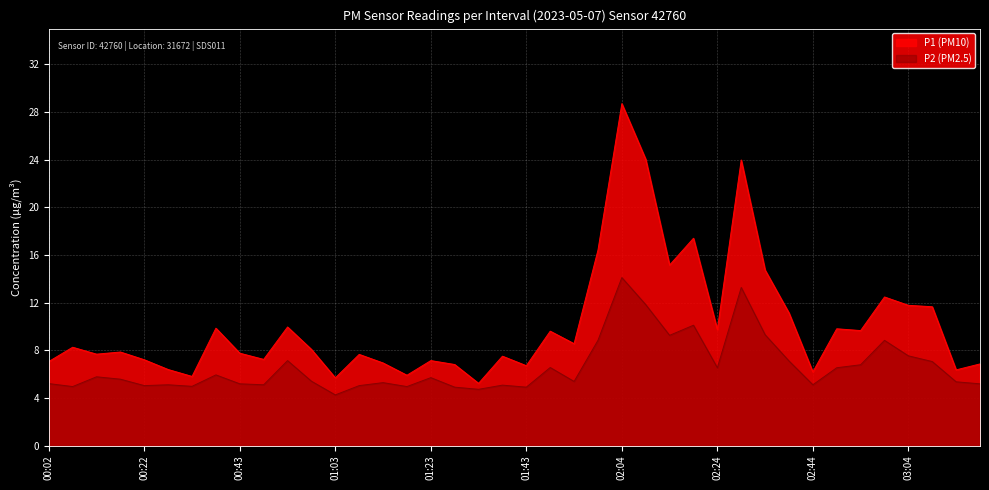

At which category does the chart reach its minimum across all series?

01:03